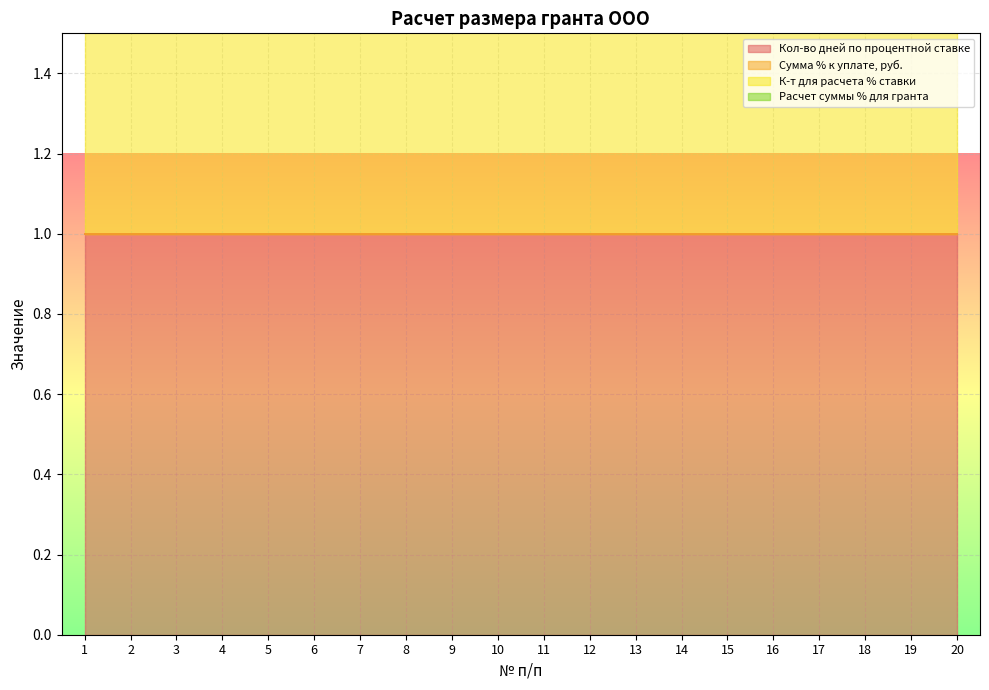

What is the average value of the Кол-во дней по процентной ставке series?

1.0